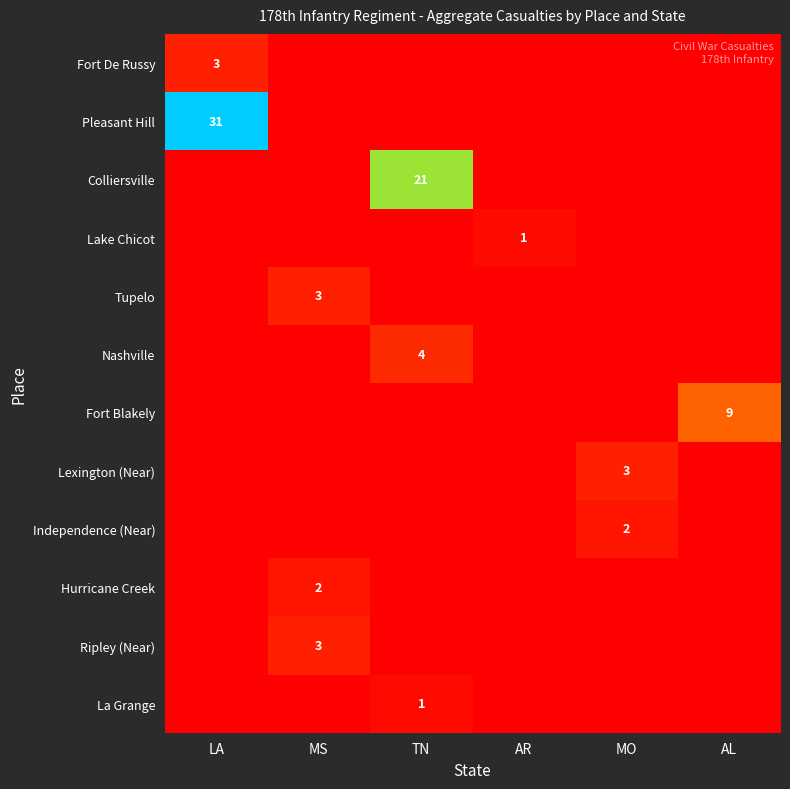

True or false: Lexington (Near) has a value of 3 at MO.

True